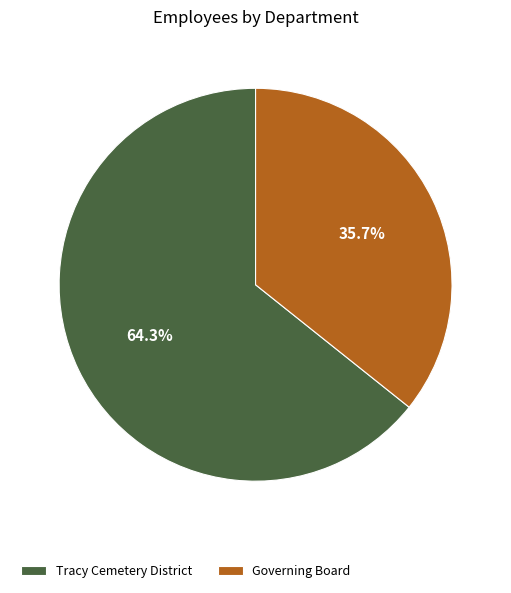

To the nearest percent, what is the difference between the largest and smallest slice percentages?

29%